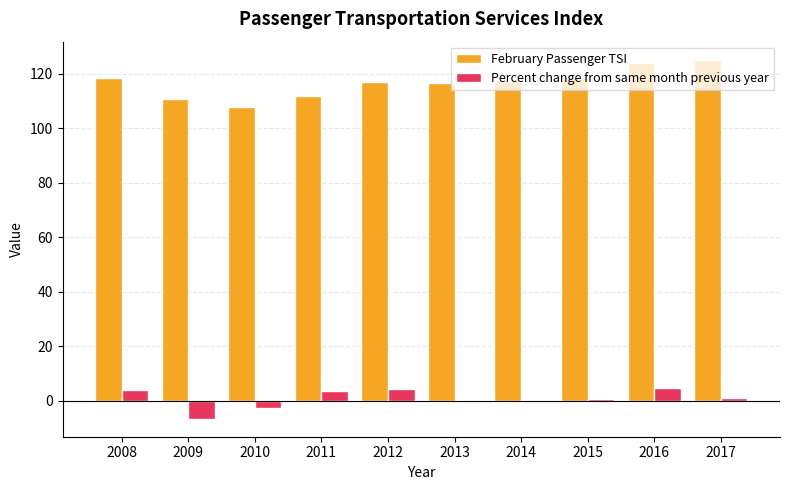

What are all the series names shown in the legend?

February Passenger TSI, Percent change from same month previous year